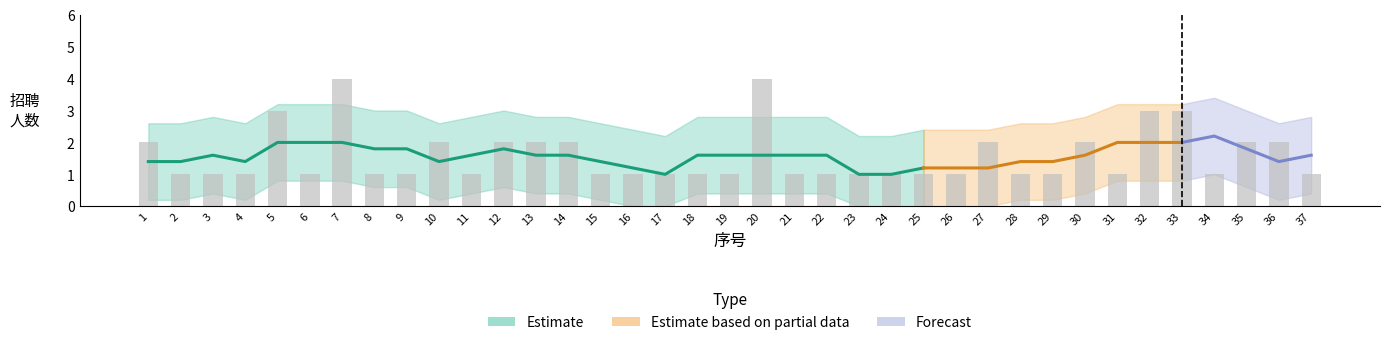

What is the value of the 2nd bar from the left?

1